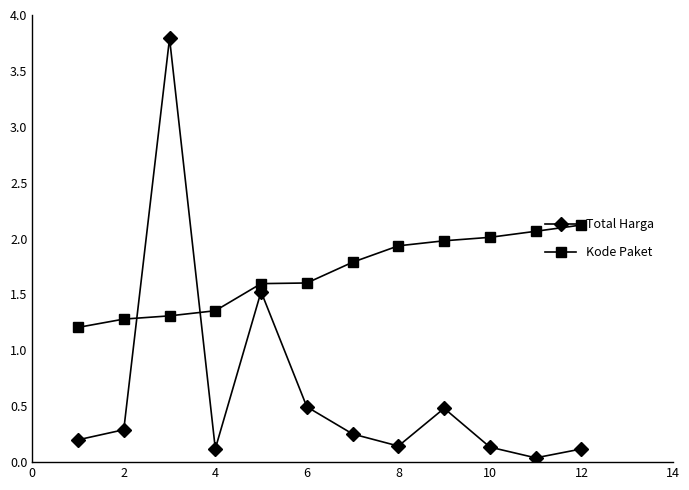

Which series ends up on top after the final intersection of Kode Paket and Total Harga?

Kode Paket